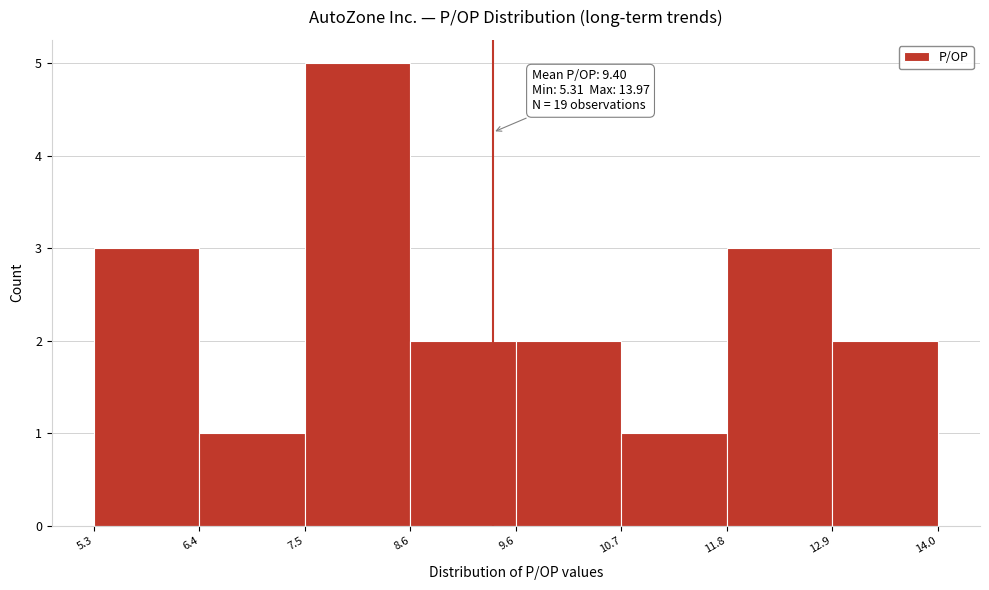

Which range on the x-axis has the tallest bar?

7.5 to 8.6